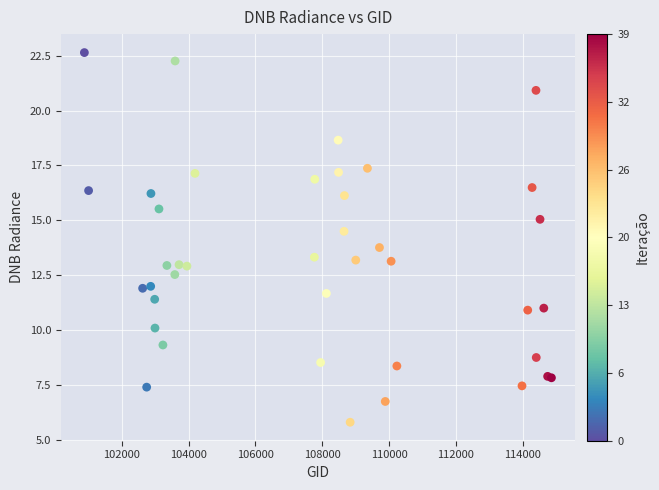

What Y value in the scatter plot is closest to 14?

13.8